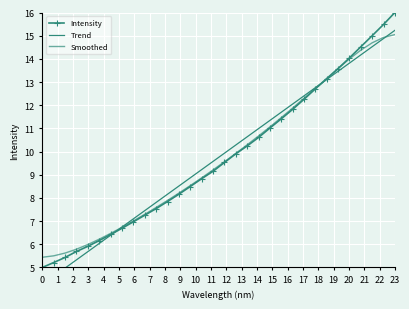

True or false: Intensity and Trend cross at least once.

True